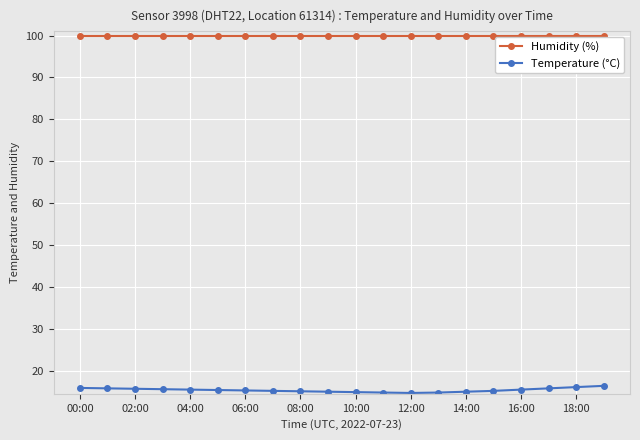

Rank the series by their average value, from highest to lowest.

Humidity (%), Temperature (°C)